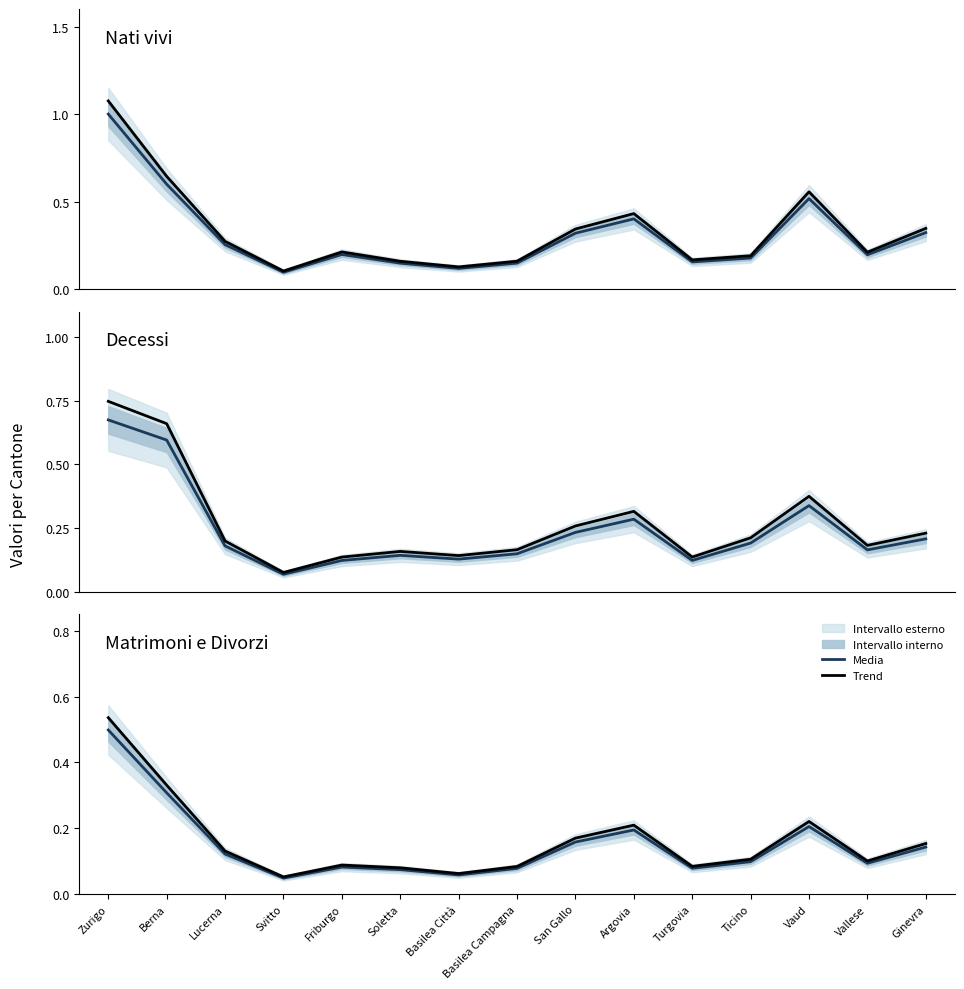

True or false: Matrimoni (media) and Nati vivi (media) cross at least once.

False